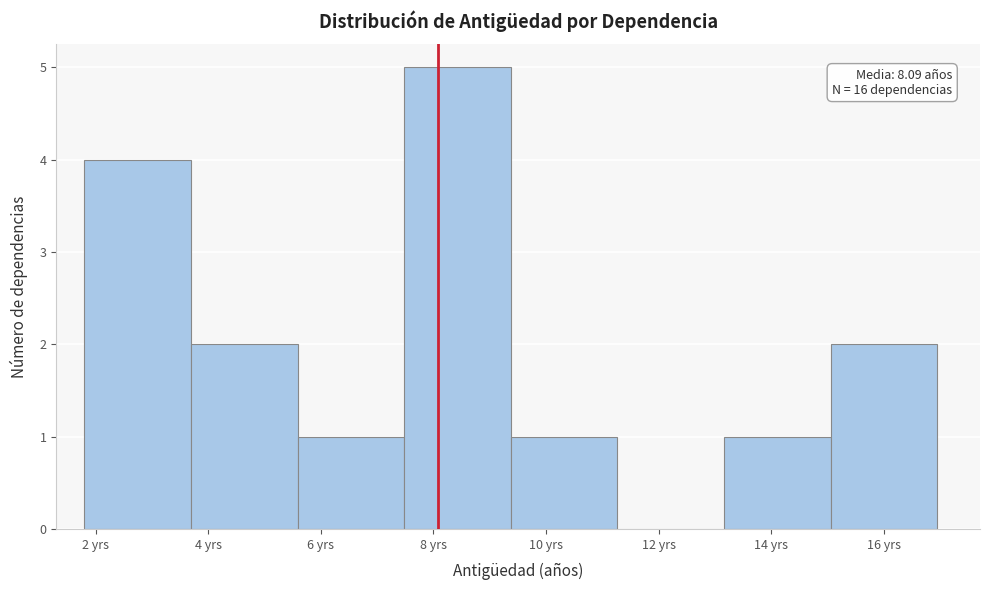

Which range on the x-axis has the tallest bar?

7.4 to 9.4